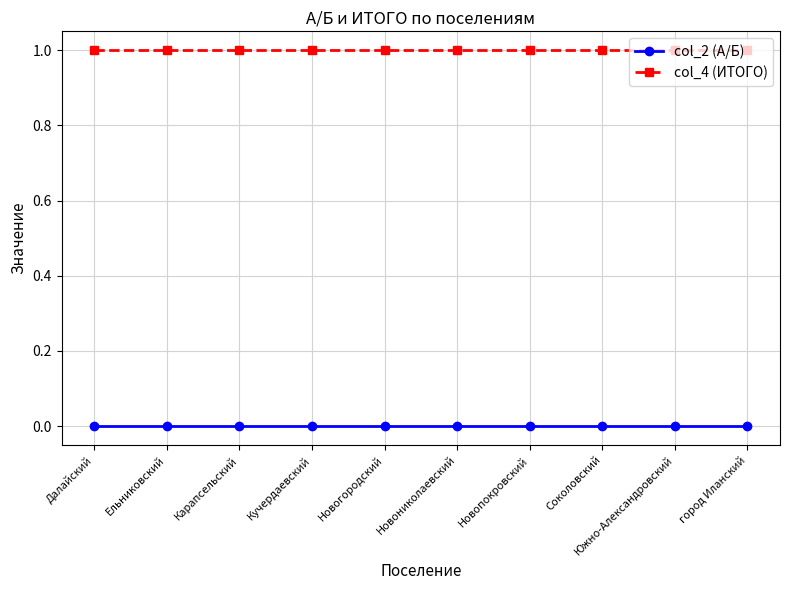

True or false: col_4 (ИТОГО) and col_2 (А/Б) intersect in this chart.

False